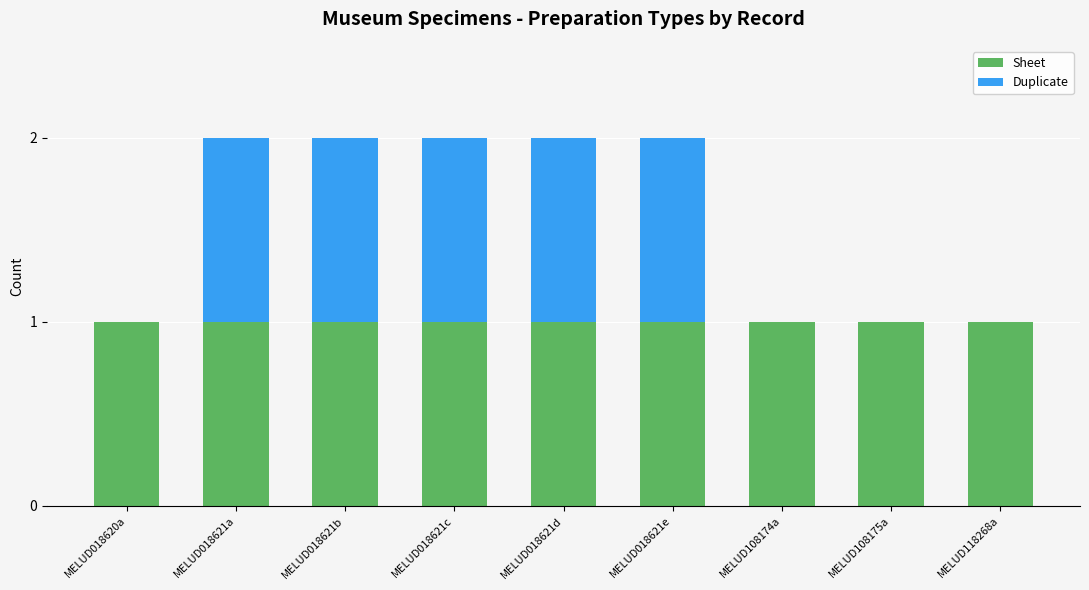

The value of Sheet at MELUD018621d is 2. True or false?

False